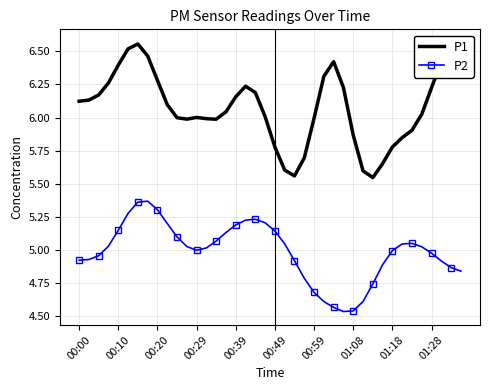

True or false: P2 has more than 0 interior local peaks.

True